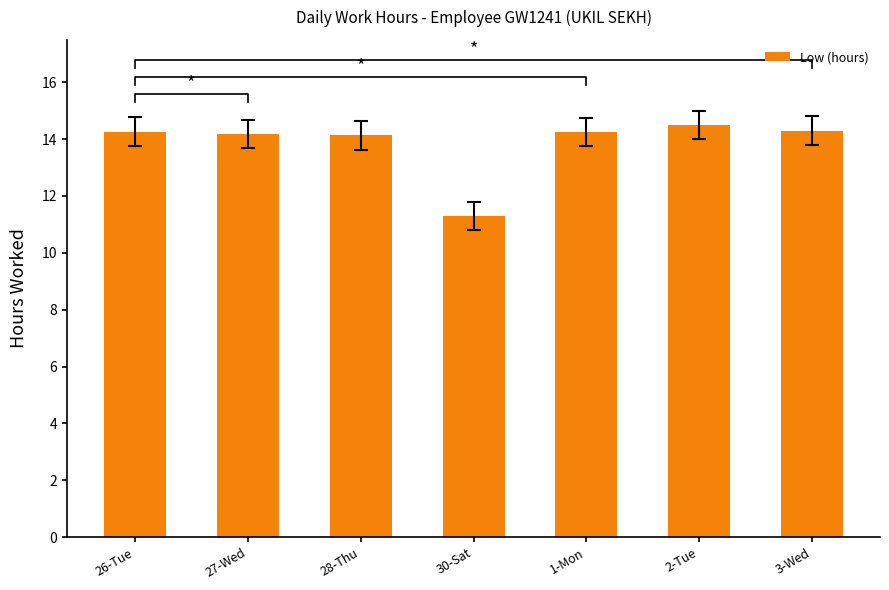

Rank the categories by value from lowest to highest.

30-Sat, 28-Thu, 27-Wed, 1-Mon, 26-Tue, 3-Wed, 2-Tue